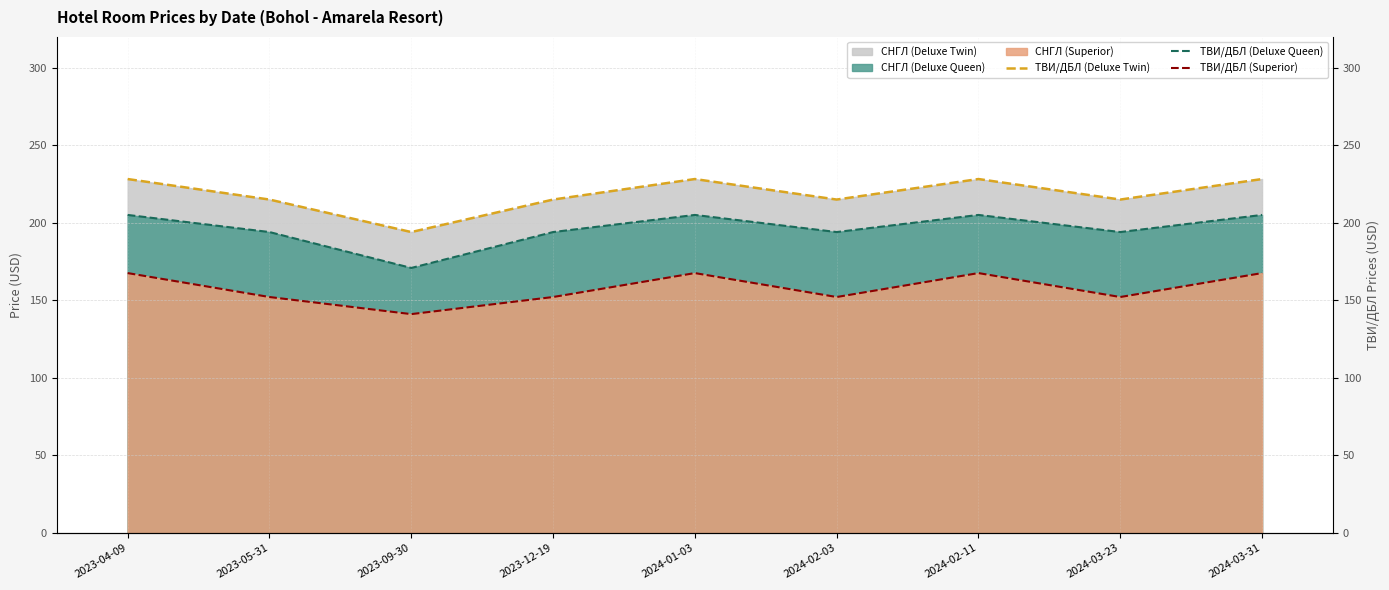

Which category has the highest value in the ТВИ/ДБЛ (Deluxe Twin) series?

2023-04-09